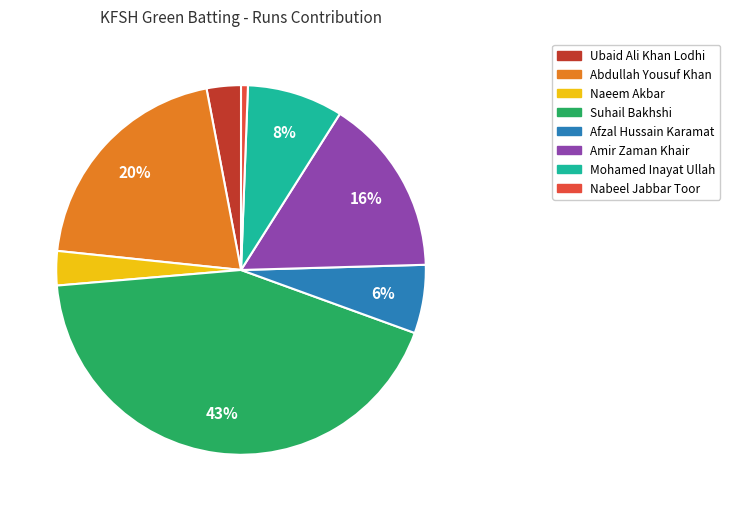

How many segments does this pie chart have?

8